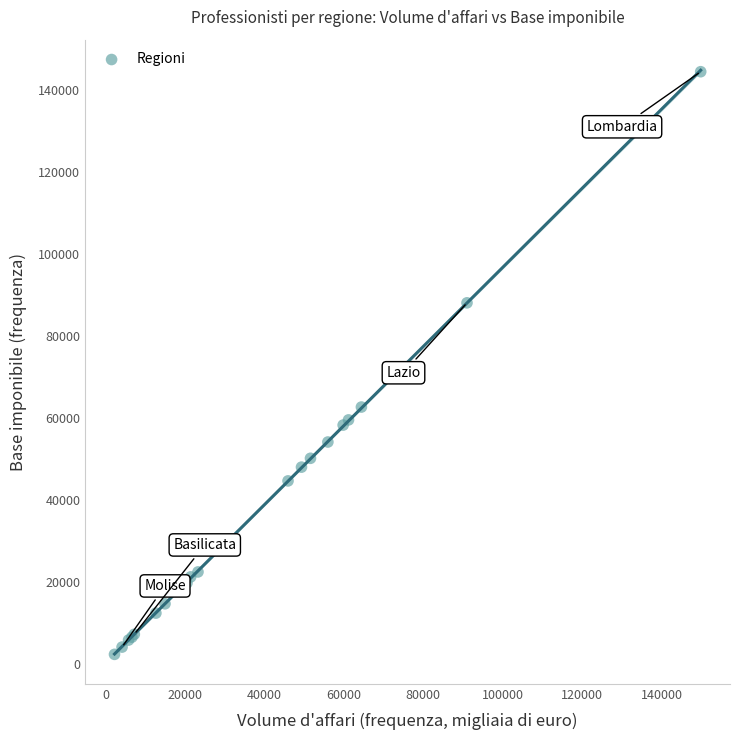

What Y value in the scatter plot is closest to 73349?

62613